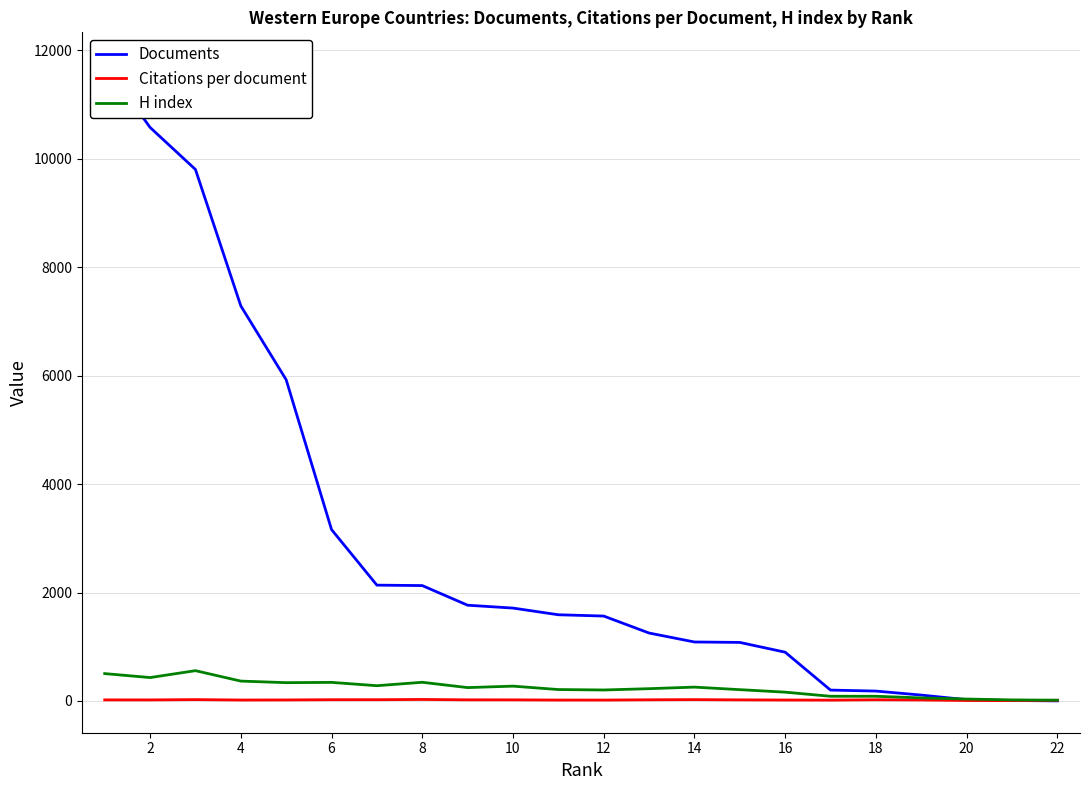

What is the smallest value displayed?

2.0